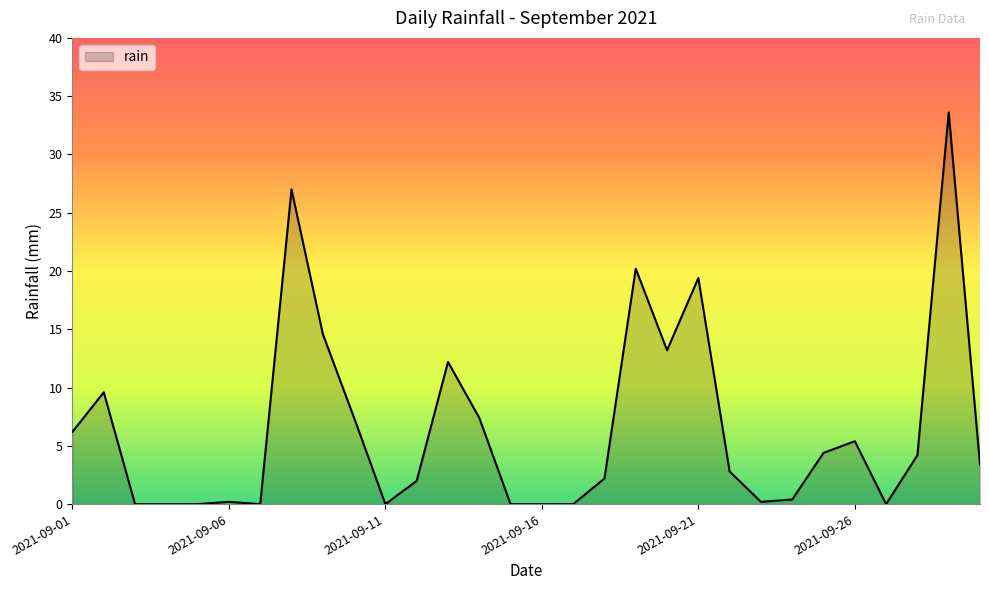

What is the greatest value displayed?

33.6